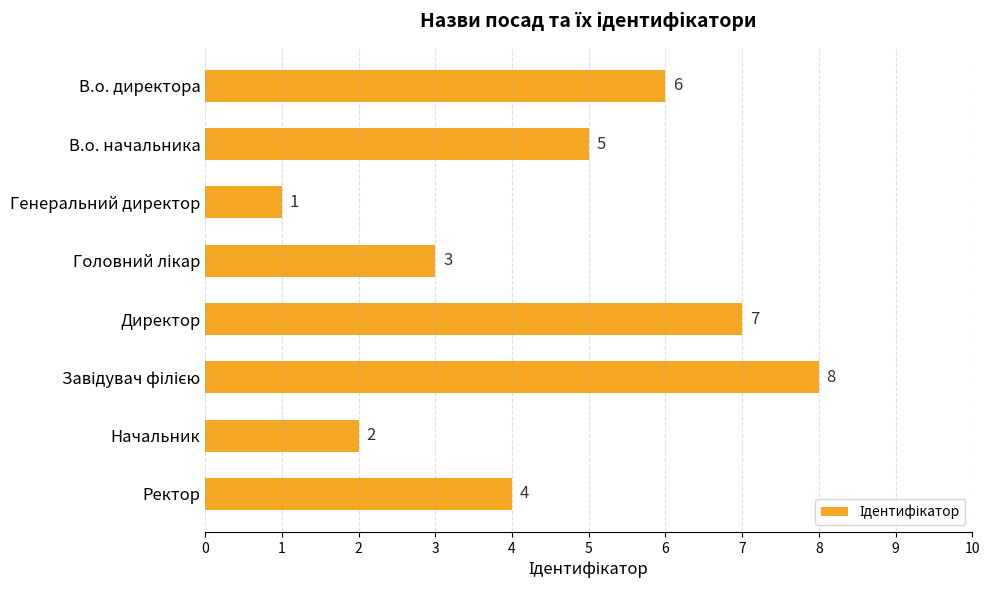

Which has a higher value, Начальник or Директор?

Директор